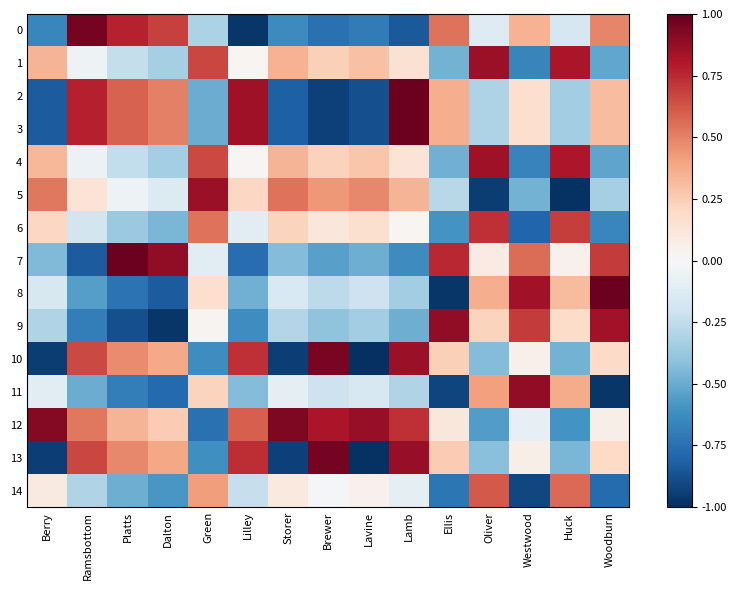

What is the total value across all series at Brewer?

-0.3